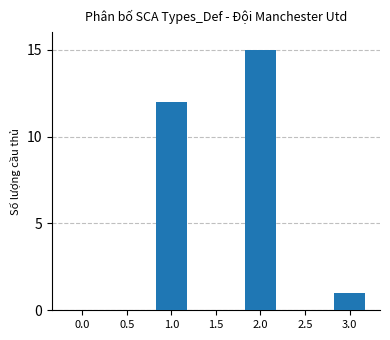

What is the greatest value displayed?

15